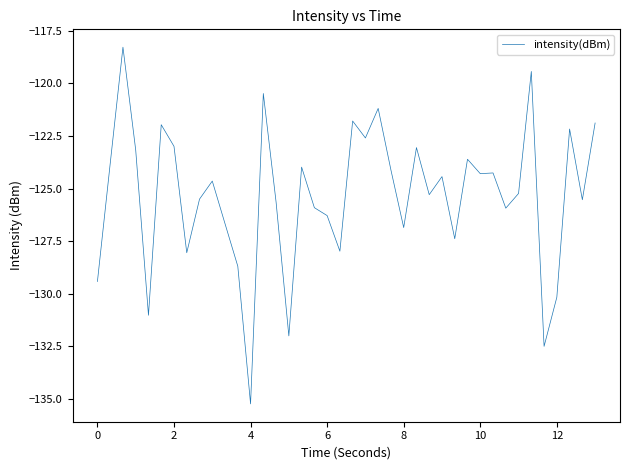

What is the greatest value displayed?

-118.3